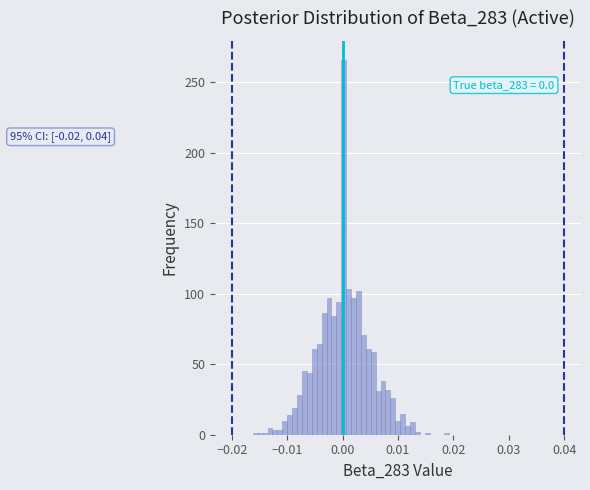

Around what value on the x-axis is the tallest bar? Give the approximate position of its centre, as read against the axis.

0.000